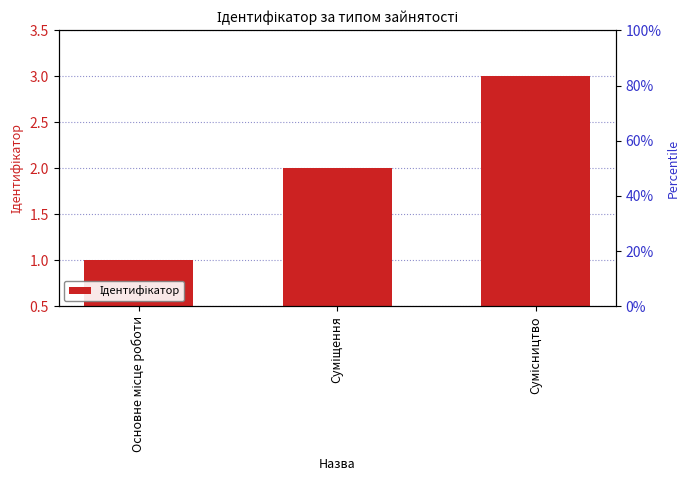

Reading left to right, what are all the values shown in this chart?

Основне місце роботи=1	Суміщення=2	Сумісництво=3